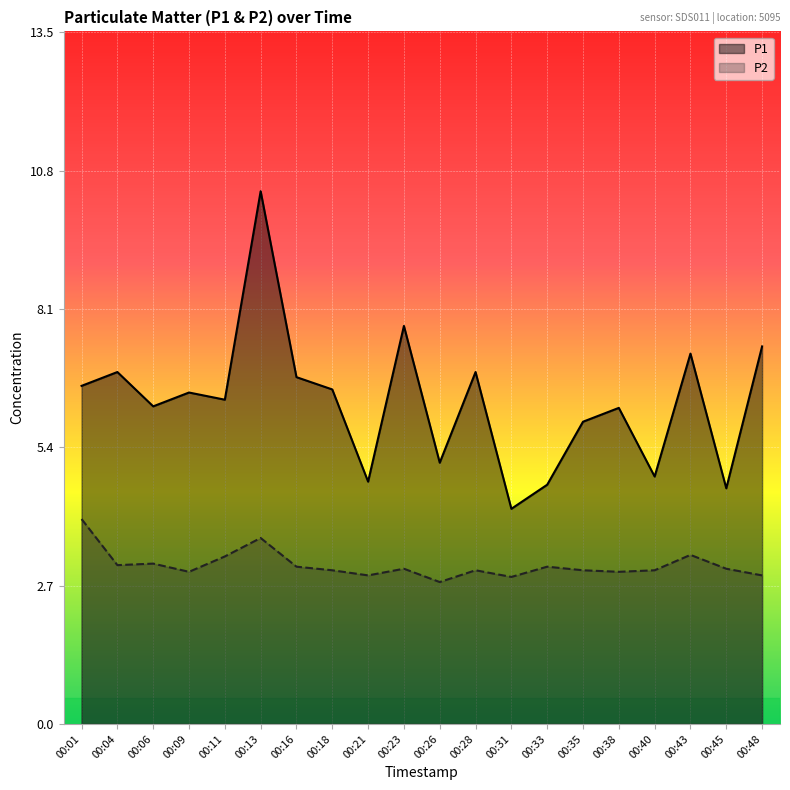

Where is the first local minimum for P2?

00:04